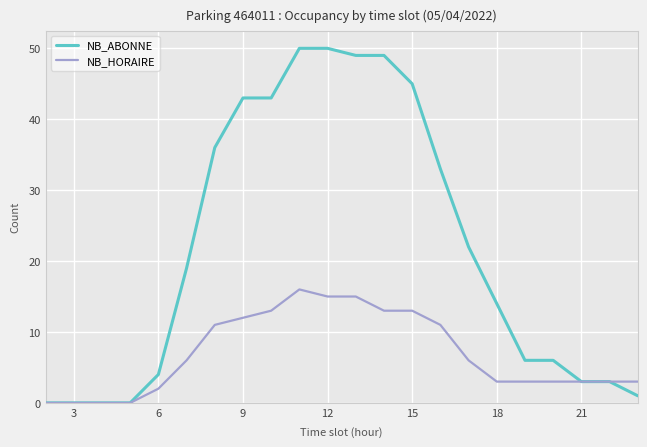

List the series in order of their peak value, highest first.

NB_ABONNE, NB_HORAIRE